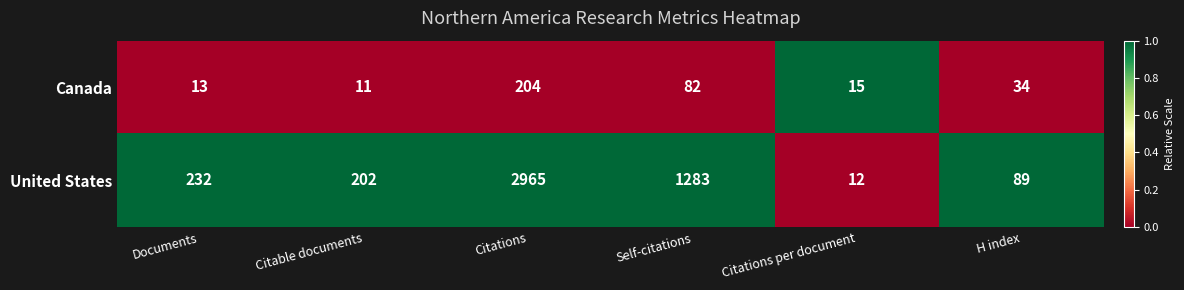

What is the total value across all series at H index?

123